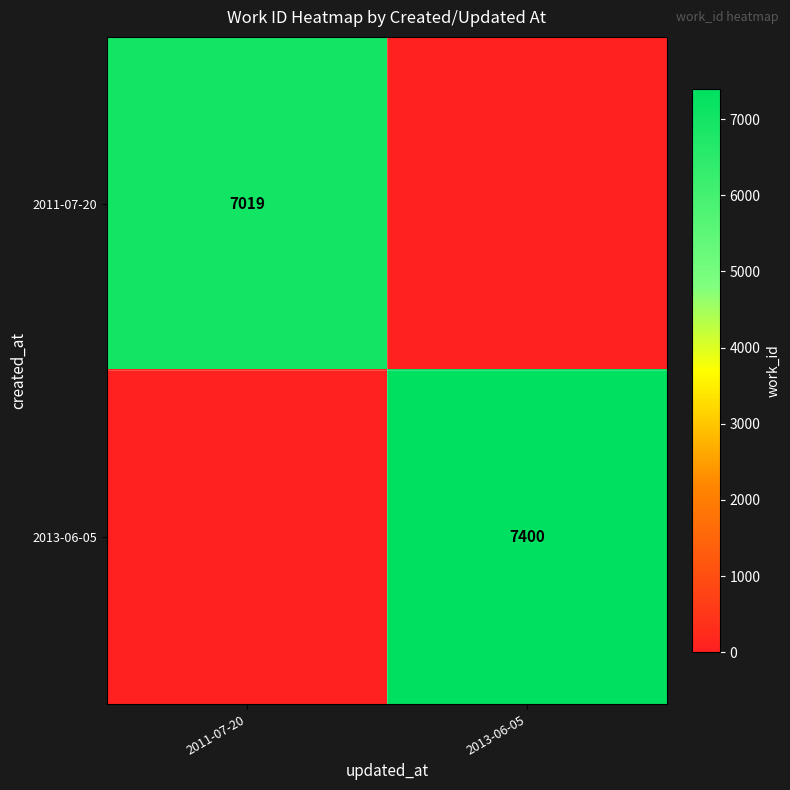

Which category has the highest value across all series?

2013-06-05